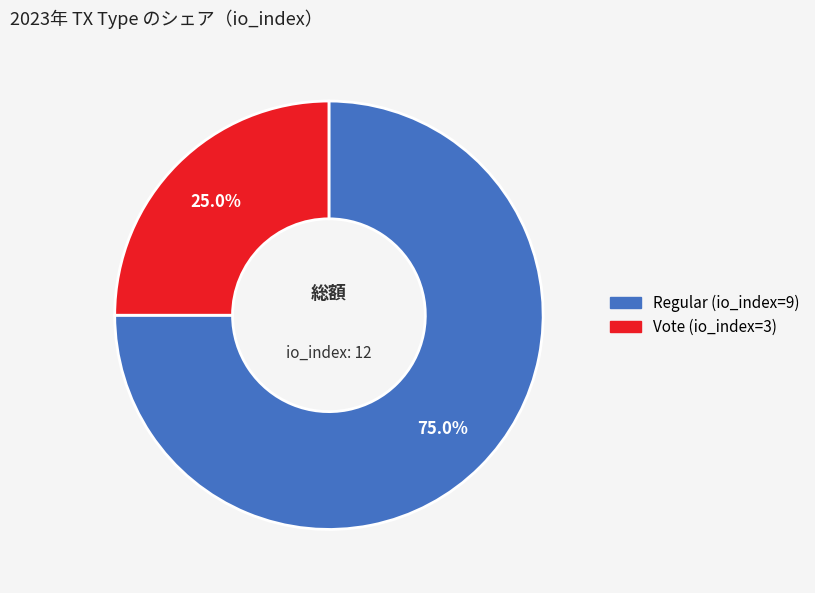

How many slices are in this pie chart?

2